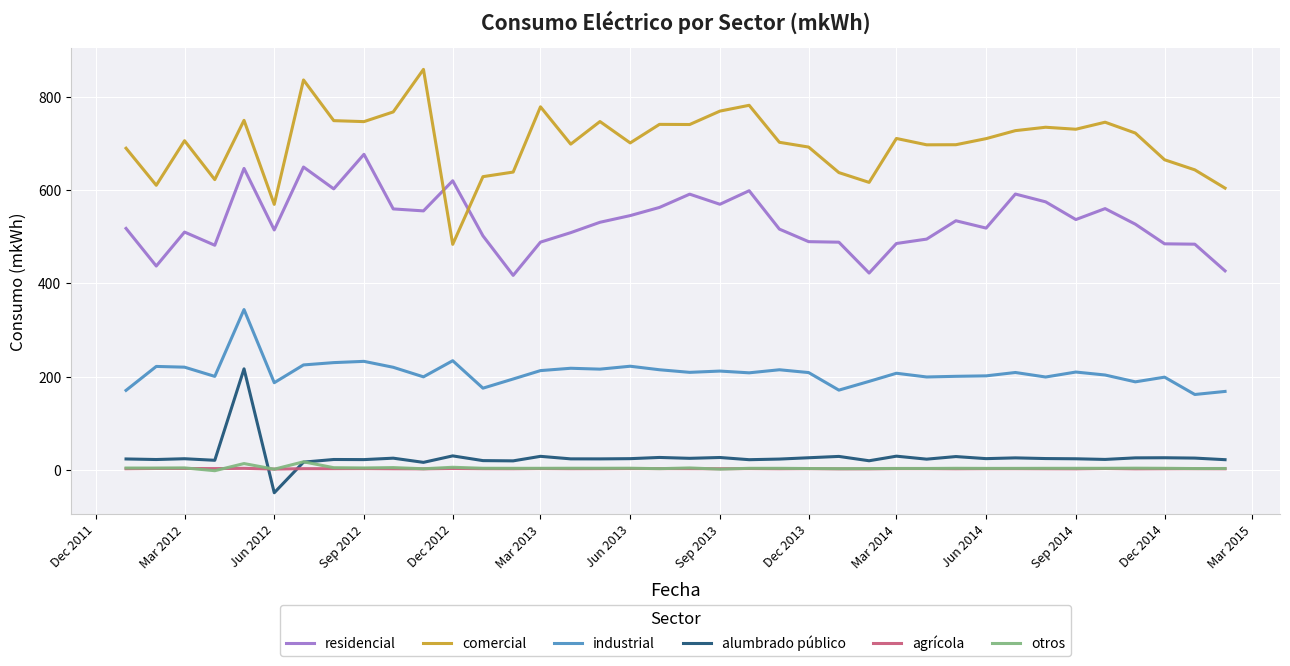

True or false: alumbrado público and residencial cross at least once.

False